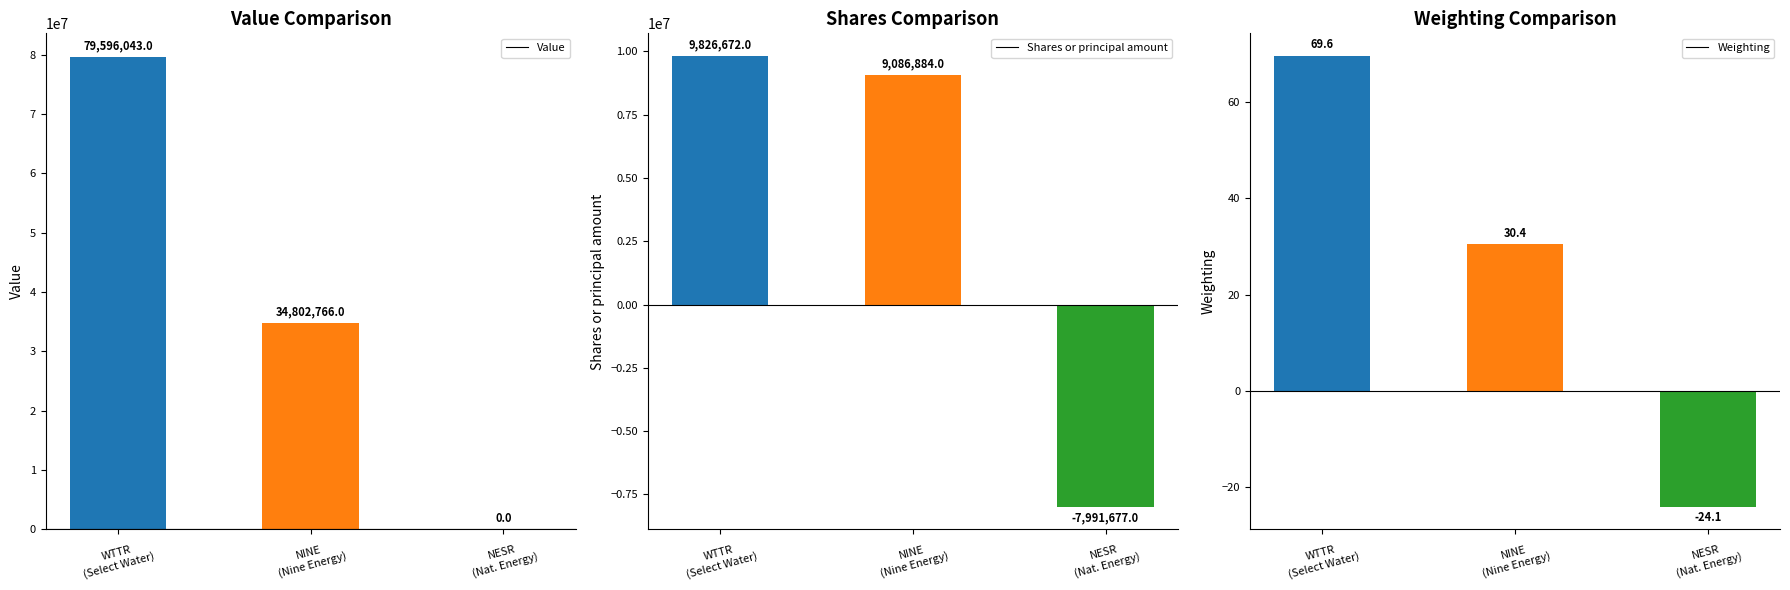

Between WTTR
(Select Water) and NESR
(Nat. Energy), which series saw the biggest shift?

Value